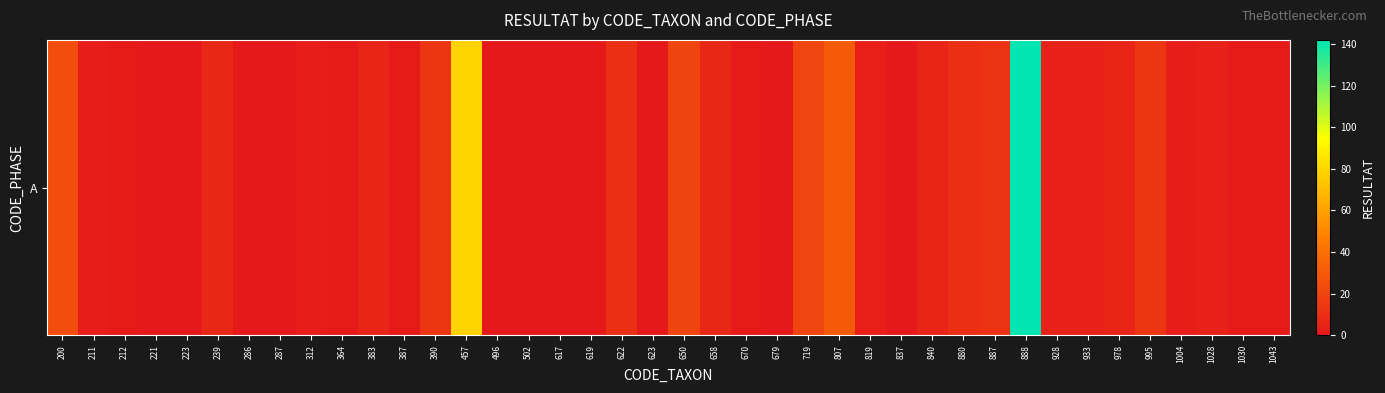

Reading left to right, list all the values displayed in this chart.

24	2	1	0	0	7	0	0	2	1	6	1	13	79	0	0	0	0	10	0	20	7	1	0	21	30	3	0	6	10	12	142	4	4	6	13	2	4	1	1